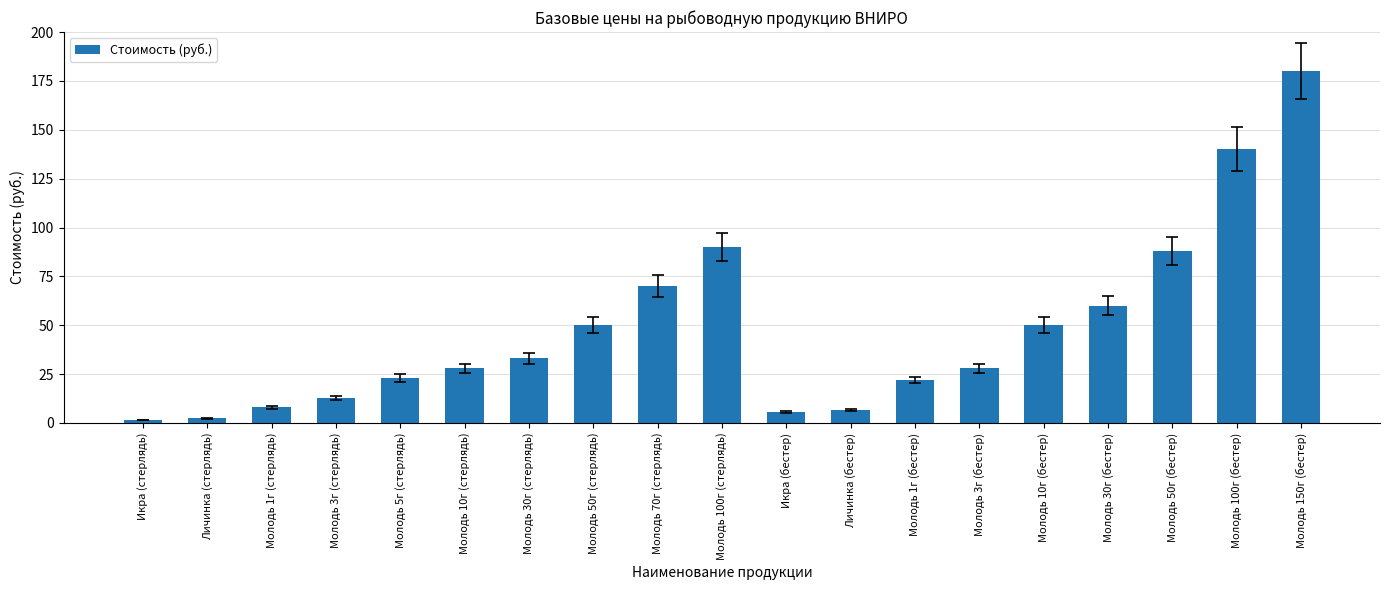

Between Молодь 10г (бестер) and Молодь 70г (стерлядь), which is larger?

Молодь 70г (стерлядь)